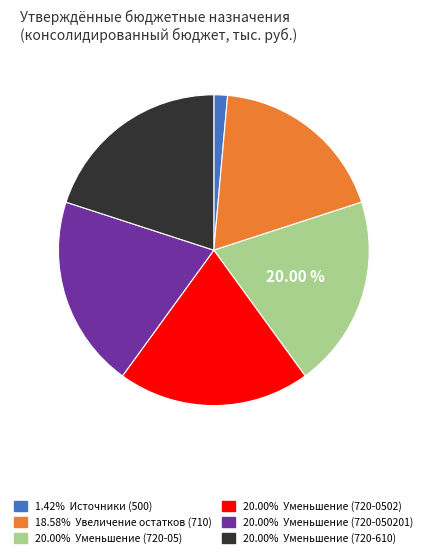

Does any single category account for the majority?

No